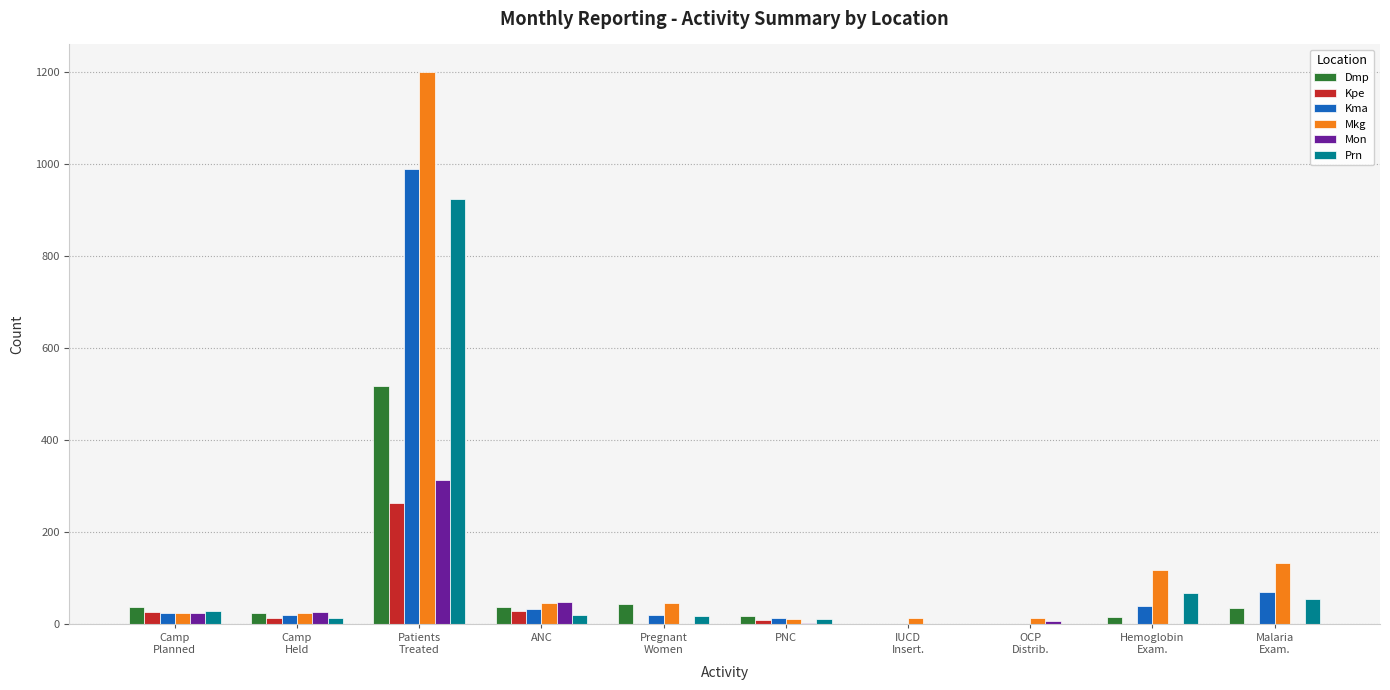

Are the bars grouped side by side (vs. stacked)?

Yes